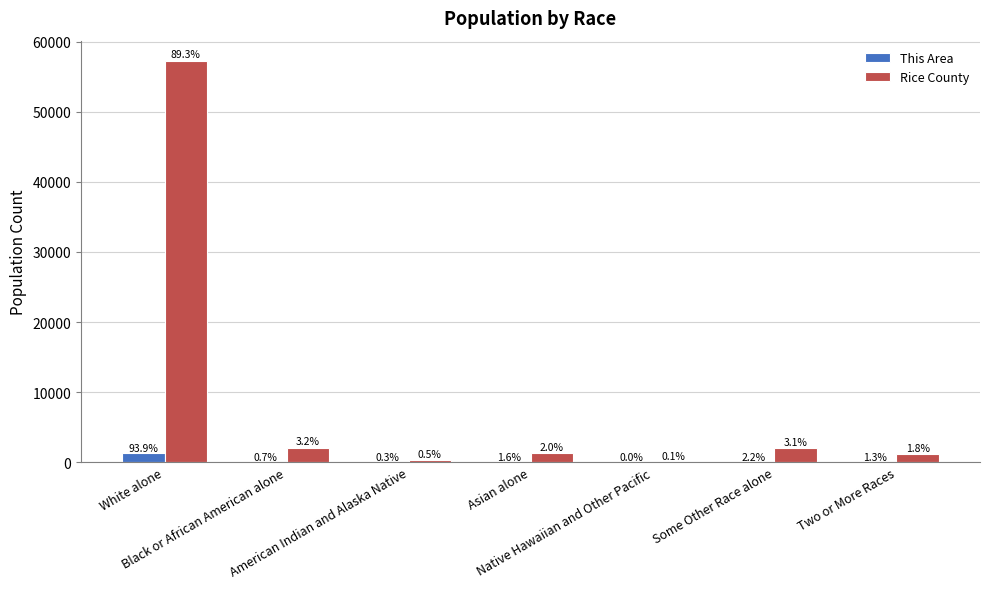

How many groups of bars are there?

7